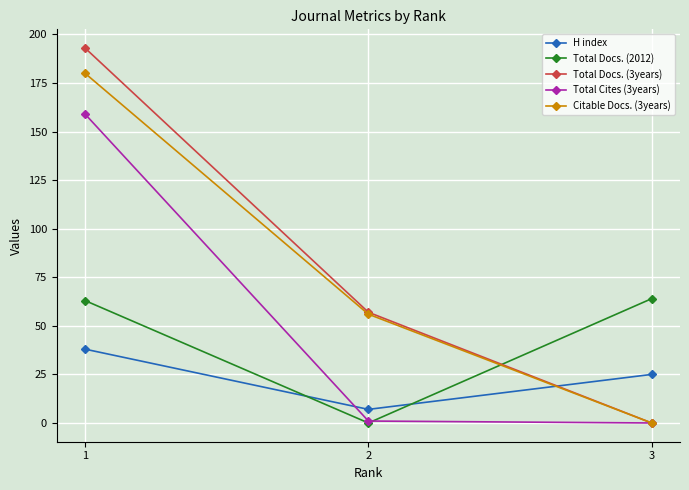

What is the spread (max minus min) of values at 3?

64